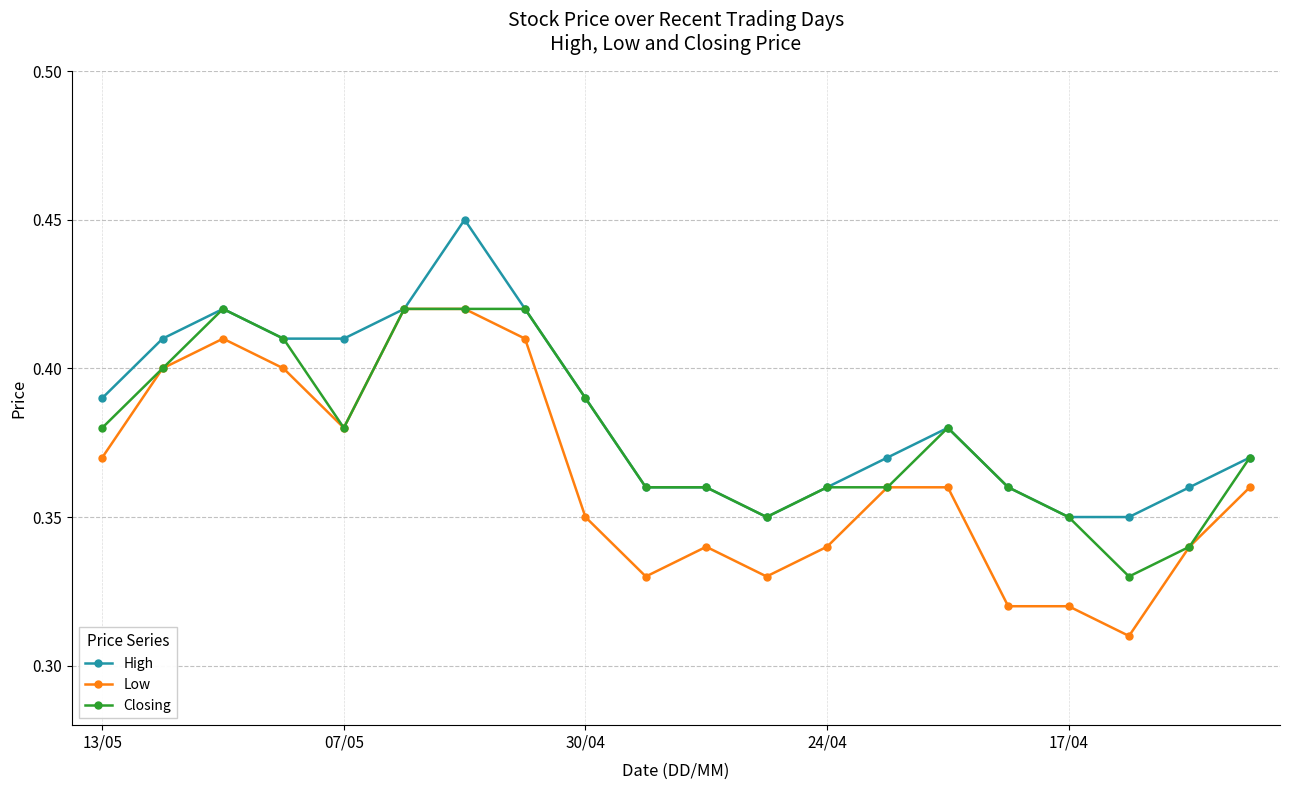

At how many categories does at least one series exceed 0?

20